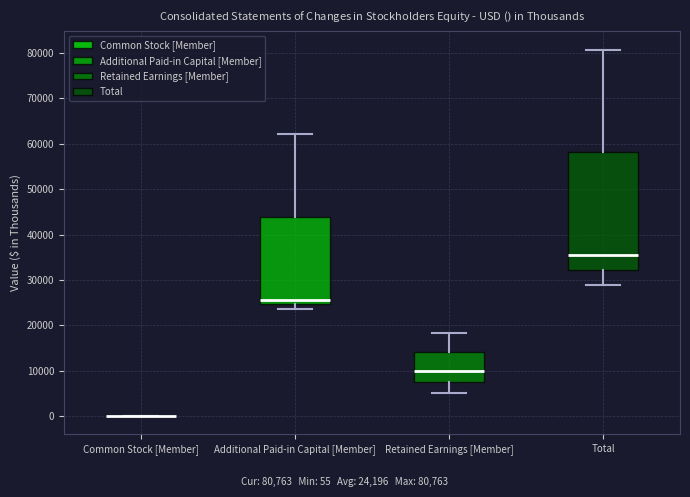

Reading left to right, read every box against the y-axis: the position of its median line, the range the box covers, and the ends of its whiskers. The values are not printed on the chart, so give them approximately, as read against the axis.

Common Stock [Member]: box collapsed to a line at 0, whiskers 0 to 0
Additional Paid-in Capital [Member]: median 26000, box 25000 to 44000, whiskers 24000 to 62000
Retained Earnings [Member]: median 10000, box 7000 to 14000, whiskers 5000 to 18000
Total: median 36000, box 32000 to 58000, whiskers 29000 to 81000